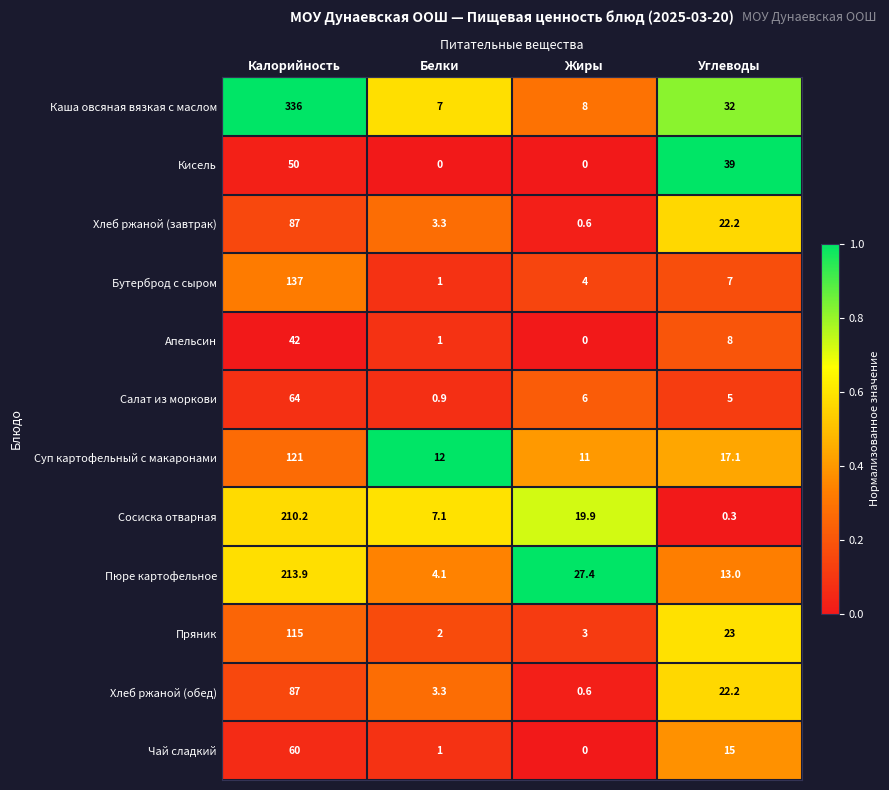

Is the value of Бутерброд с сыром at Жиры greater than the value of Чай сладкий at Белки?

Yes